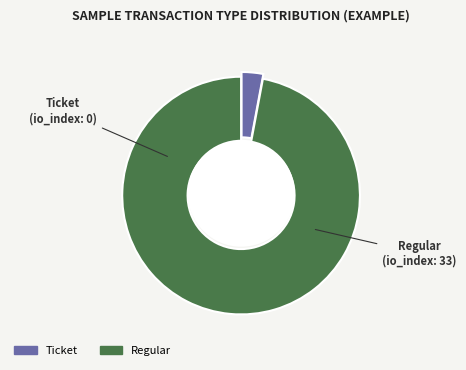

What is the majority slice?

Regular